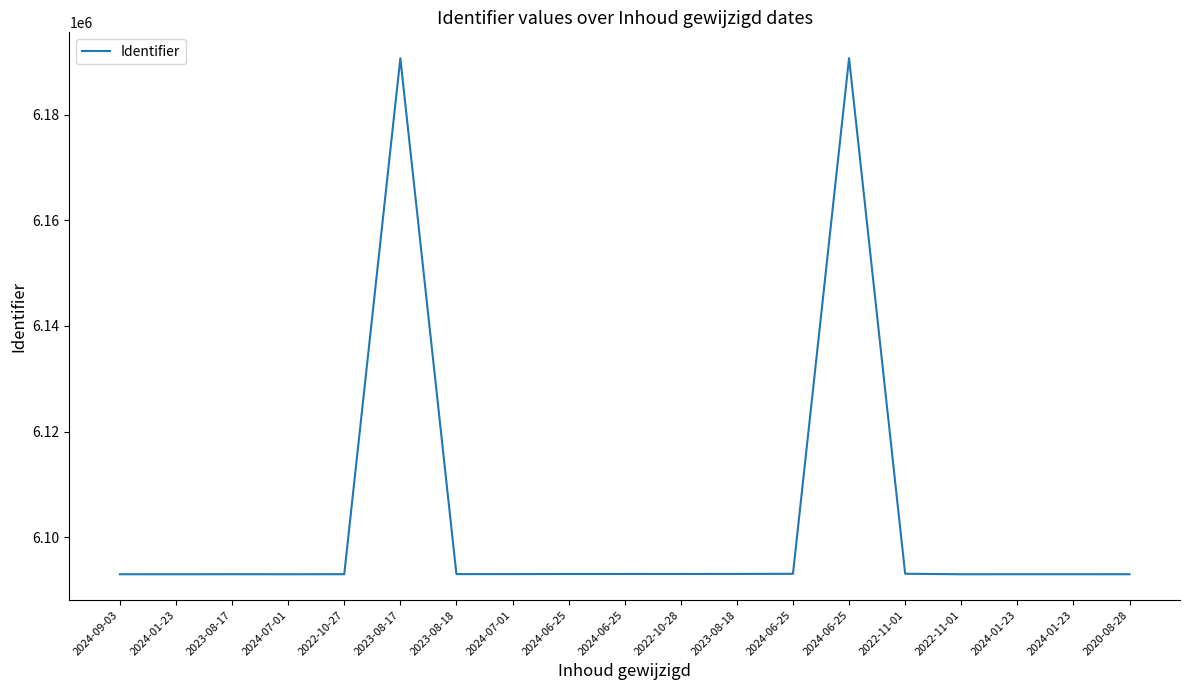

Reading left to right, extract all data points from this chart.

2024-09-03=6093005	2024-01-23=6093006	2023-08-17=6093014	2024-07-01=6093007	2022-10-27=6093016	2023-08-17=6190647	2023-08-18=6093034	2024-07-01=6093038	2024-06-25=6093062	2024-06-25=6093065	2022-10-28=6093067	2023-08-18=6093070	2024-06-25=6093093	2024-06-25=6190667	2022-11-01=6093106	2022-11-01=6093008	2024-01-23=6093009	2024-01-23=6093010	2020-08-28=6093011